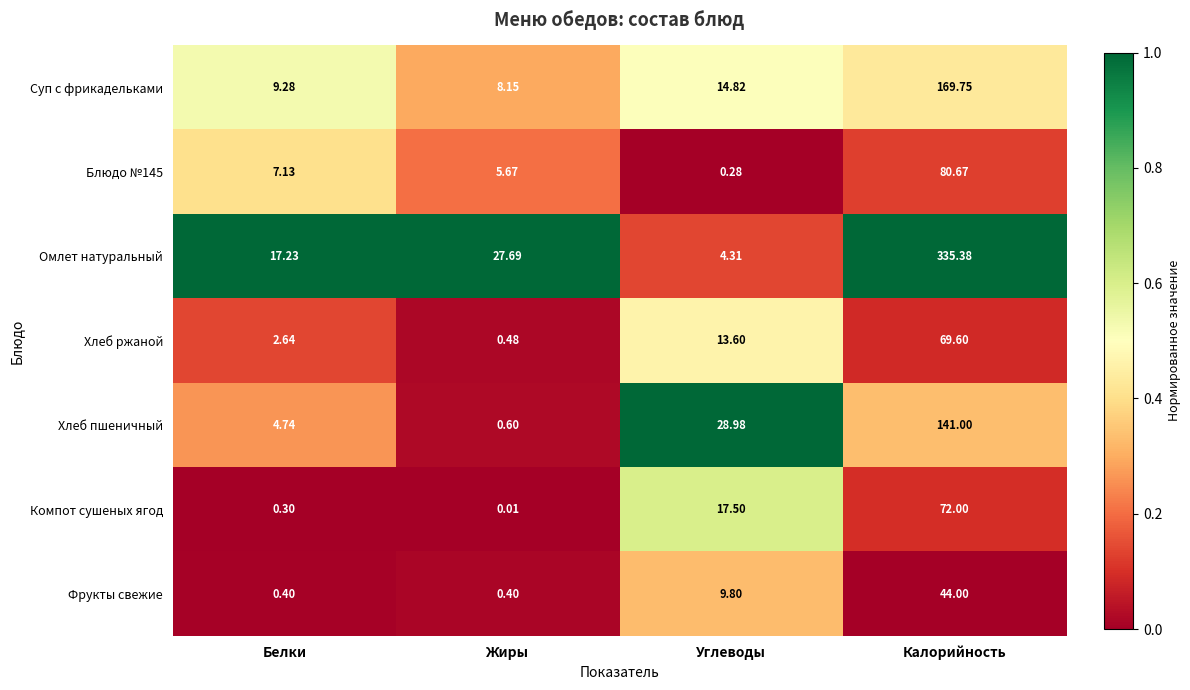

Rank the categories by Хлеб пшеничный value from lowest to highest.

Жиры, Белки, Углеводы, Калорийность